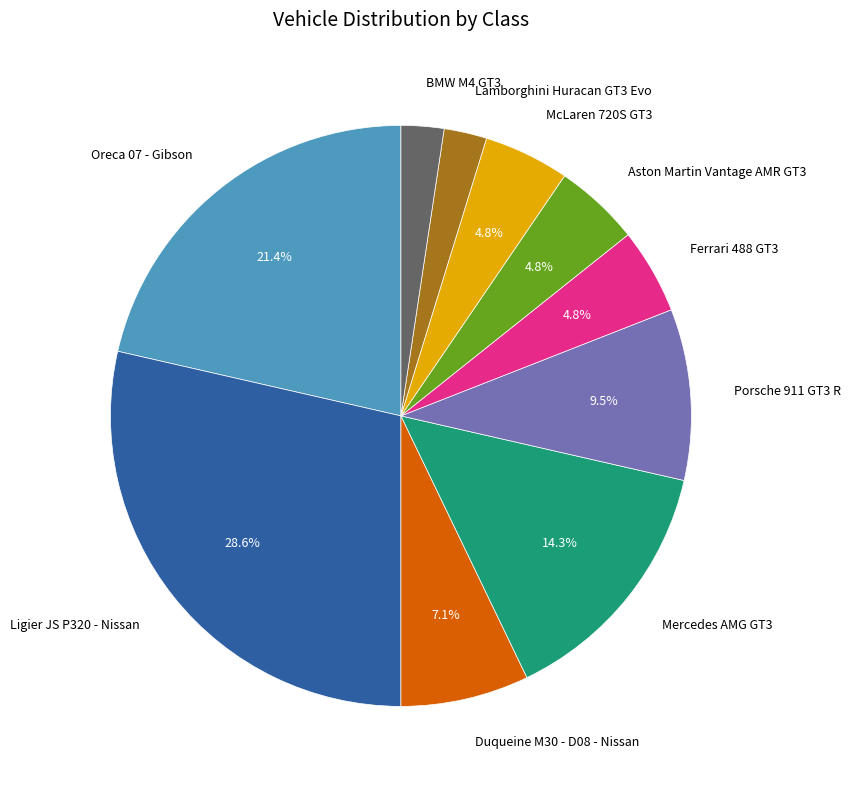

Between Duqueine M30 - D08 - Nissan and Mercedes AMG GT3, which is larger?

Mercedes AMG GT3